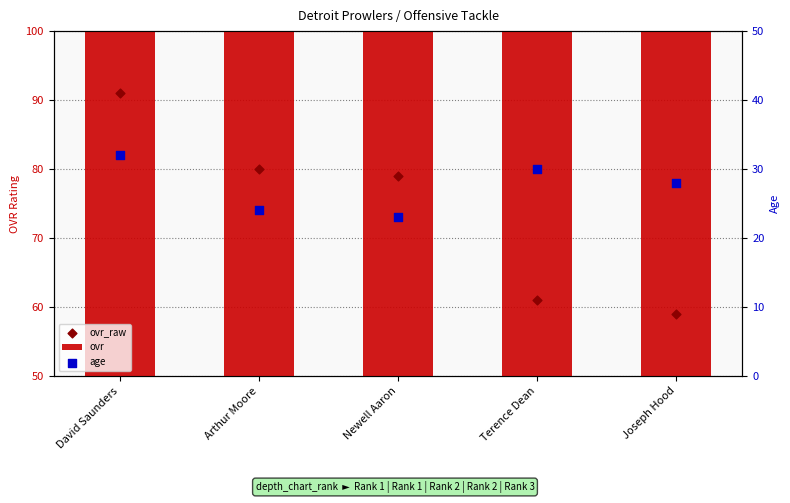

What are all the series names shown in the legend?

ovr, ovr_raw, age